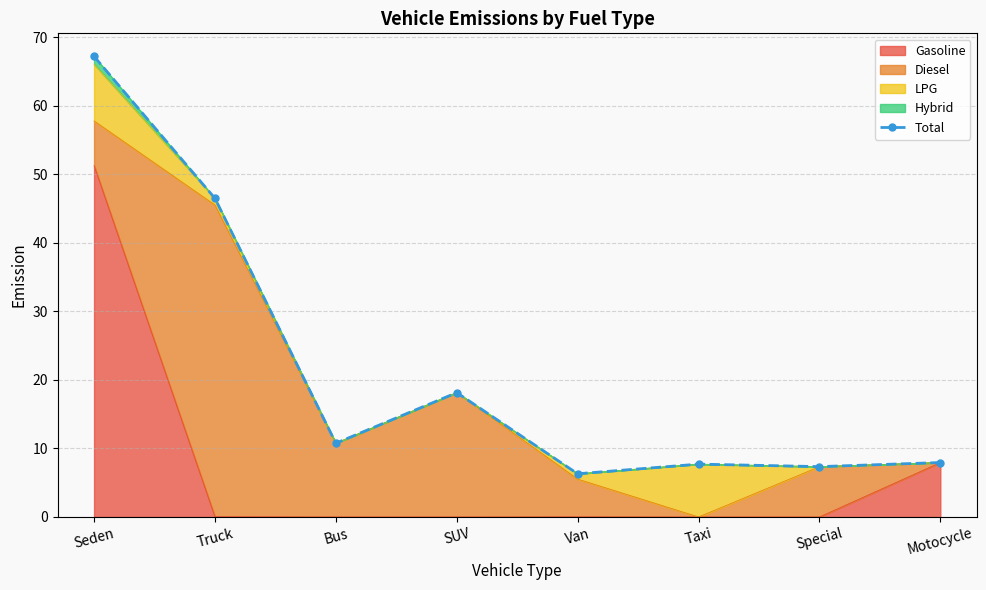

Reading left to right, extract all data points from this chart.

67.2	46.5	10.8	18.1	6.3	7.7	7.3	7.9